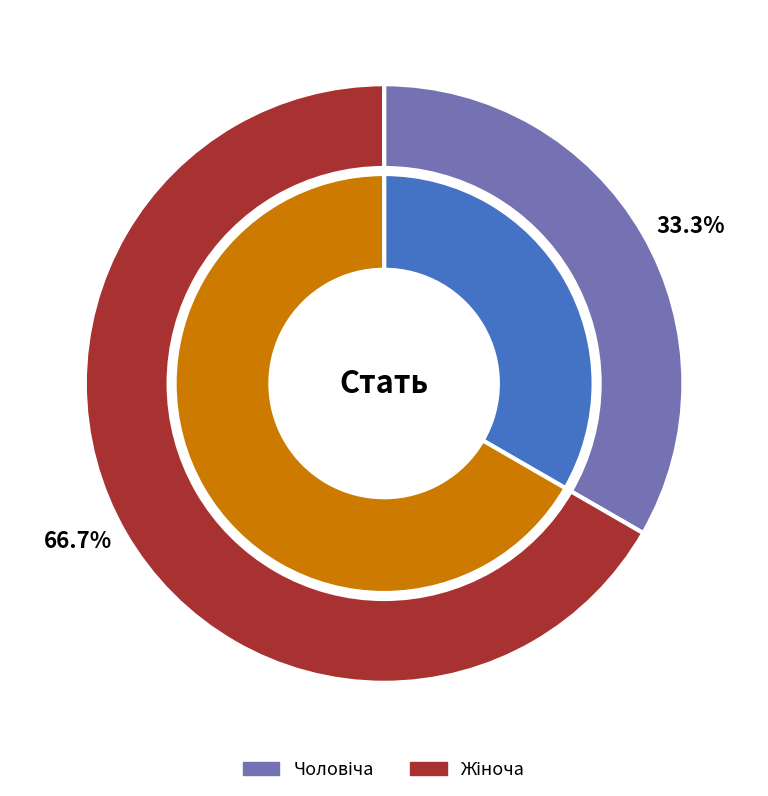

What portion of the pie excludes Жіноча?

33.3%